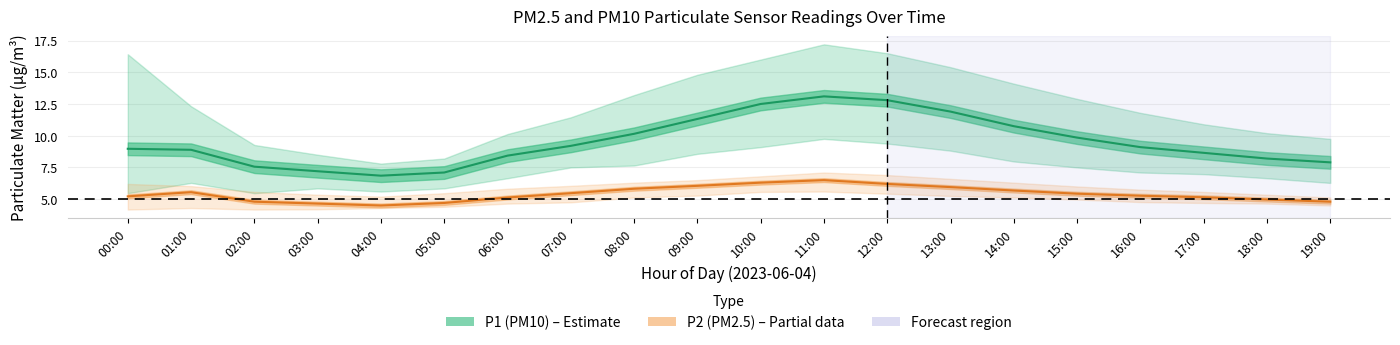

True or false: P2 (PM2.5) and P1 (PM10) cross at least once.

False